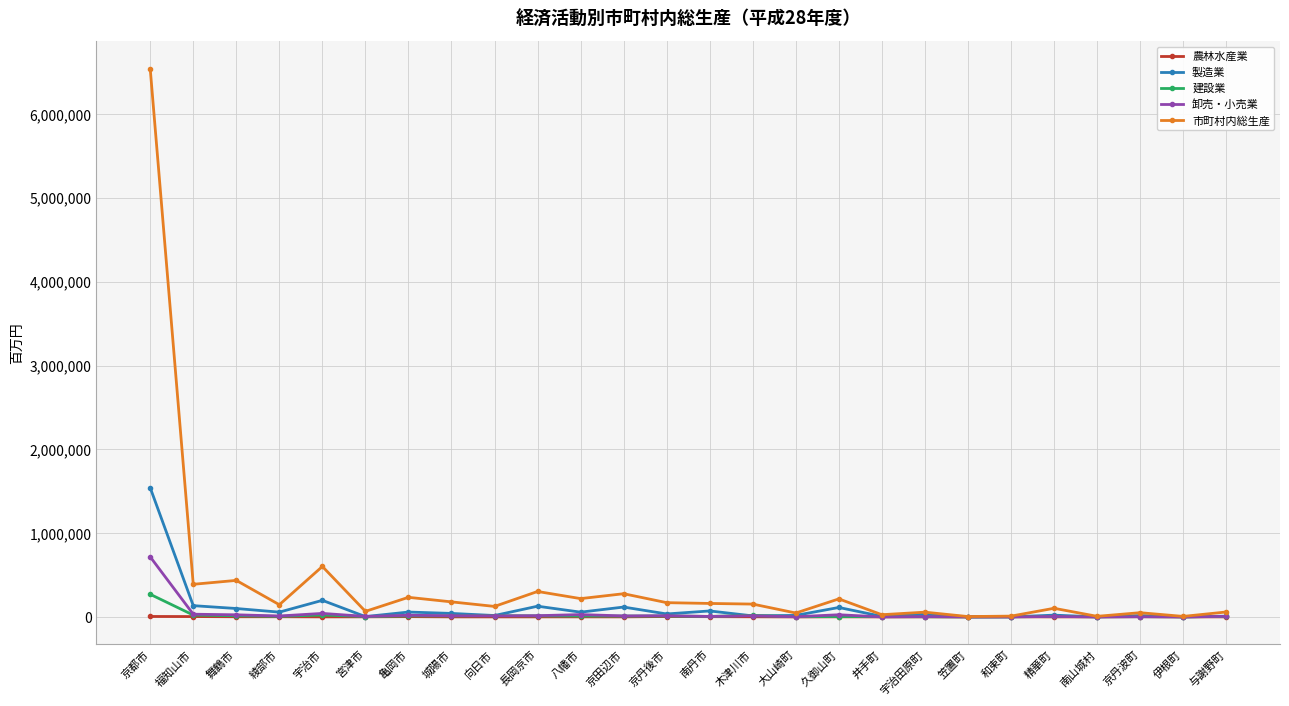

Which series has the largest total across all categories?

市町村内総生産